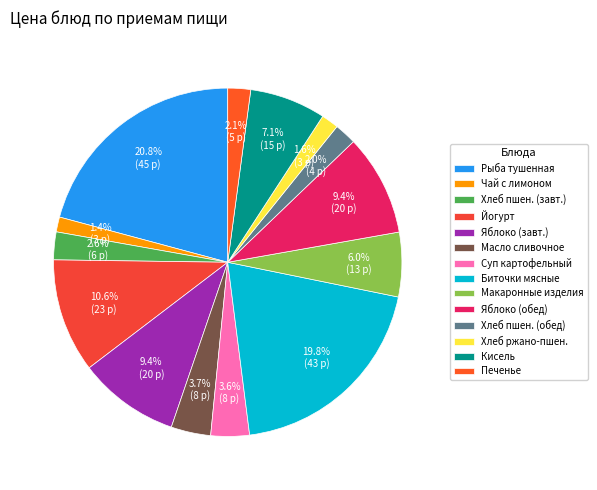

Which slice is the largest?

Рыба тушенная